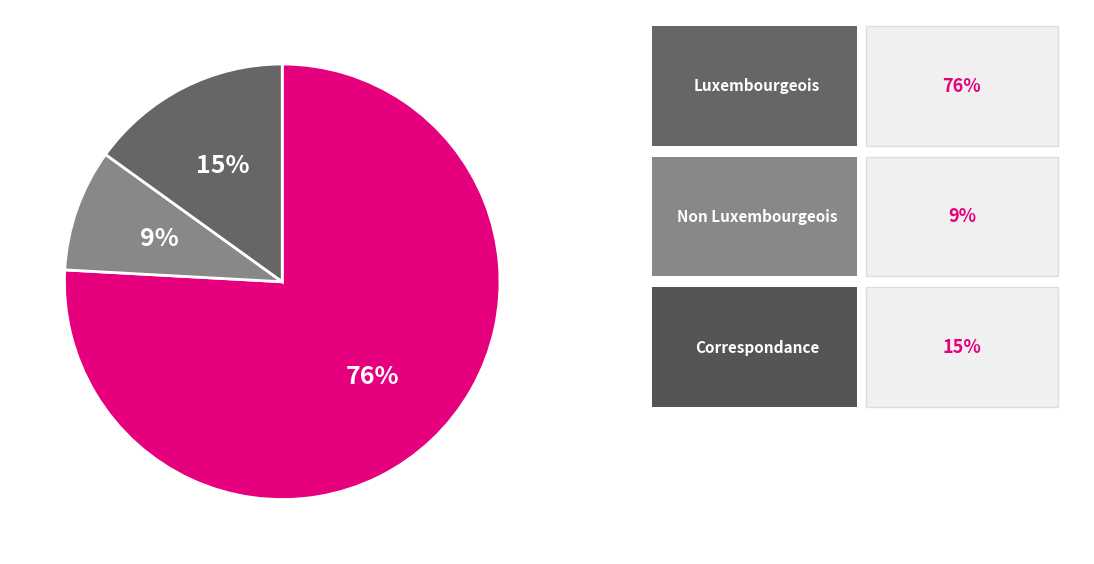

To the nearest percent, what is the average slice percentage?

33%